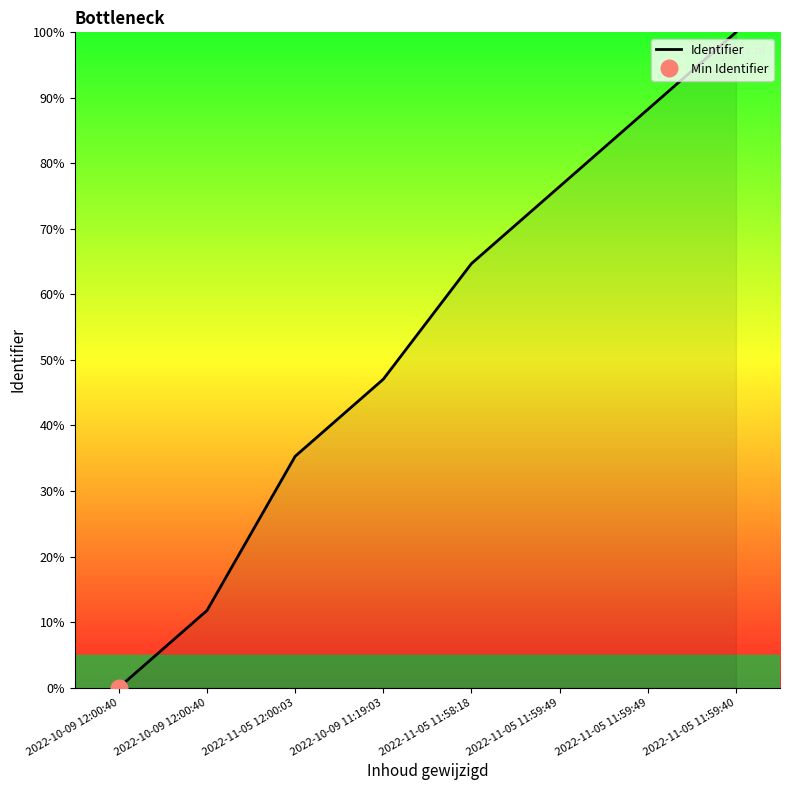

Where is the data nearest to the value 50?

2022-10-09 11:19:03